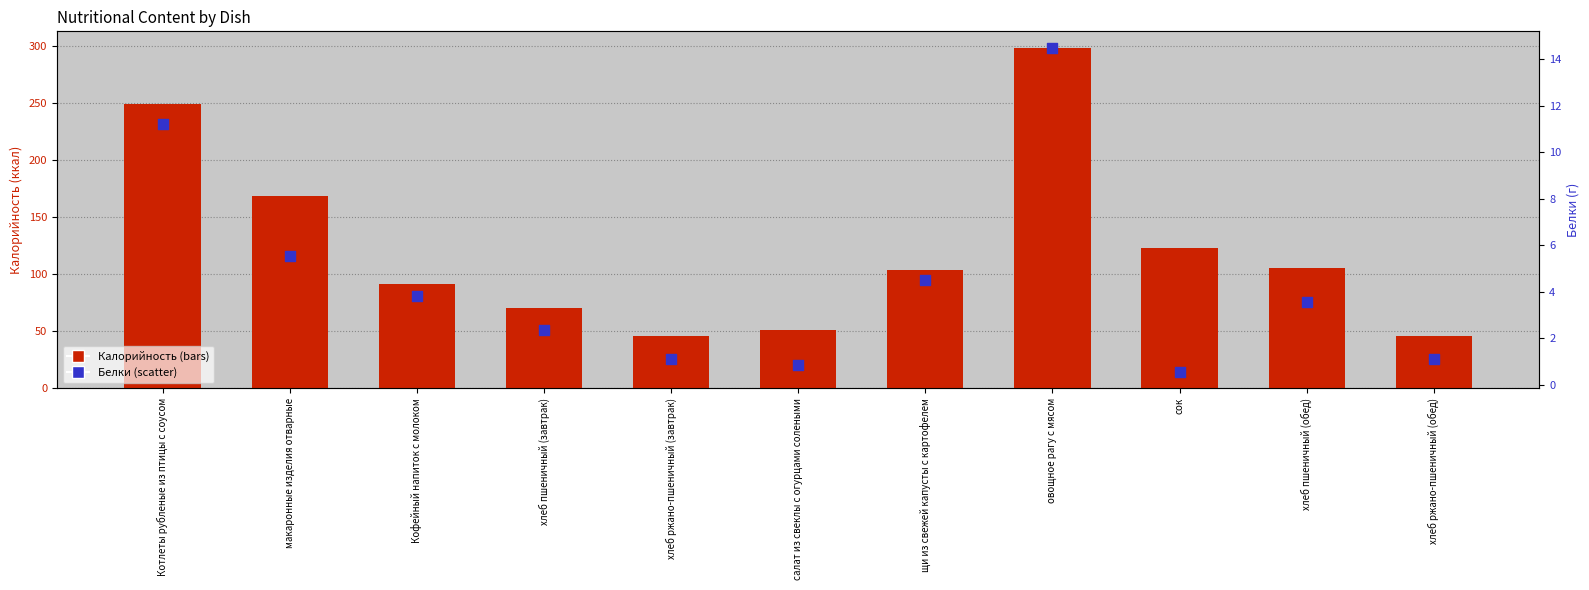

At which category is the sum across all series the highest?

овощное рагу с мясом